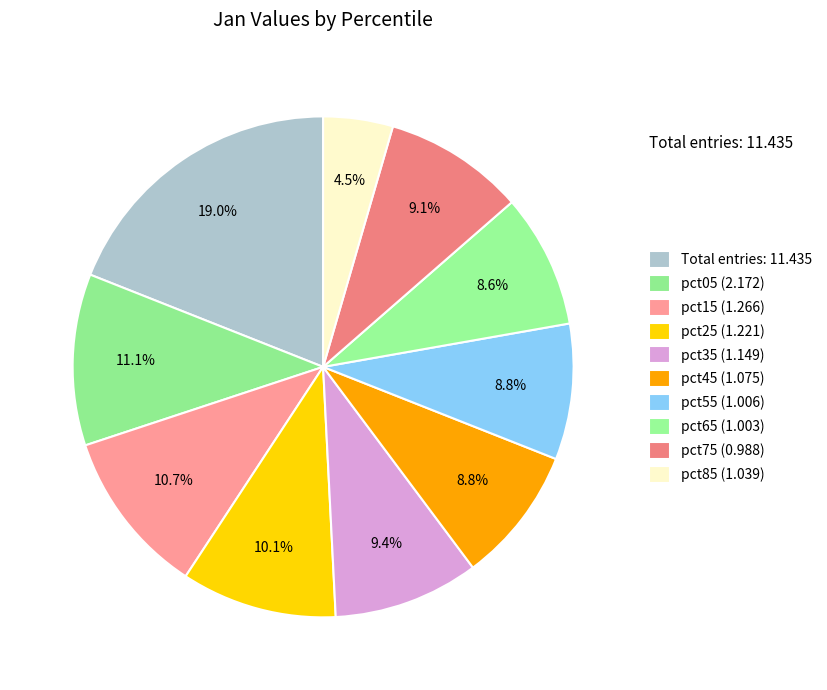

Count the number of slices in the pie.

10